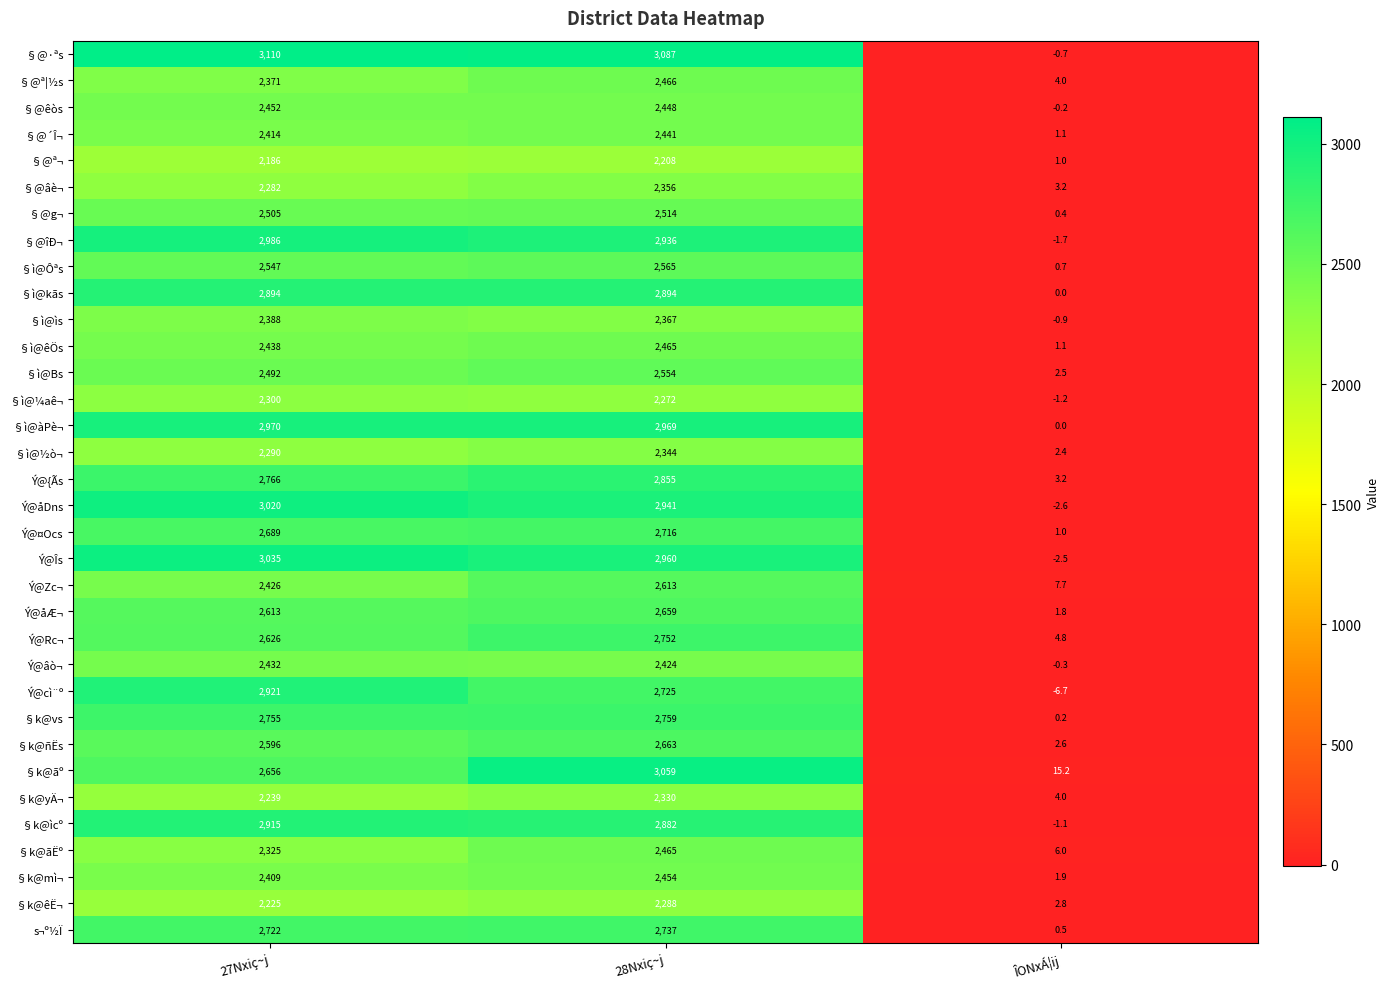

Between 27Nxiç~j and ÎONxÁ¦ij, which series saw the biggest shift?

§@·ªs